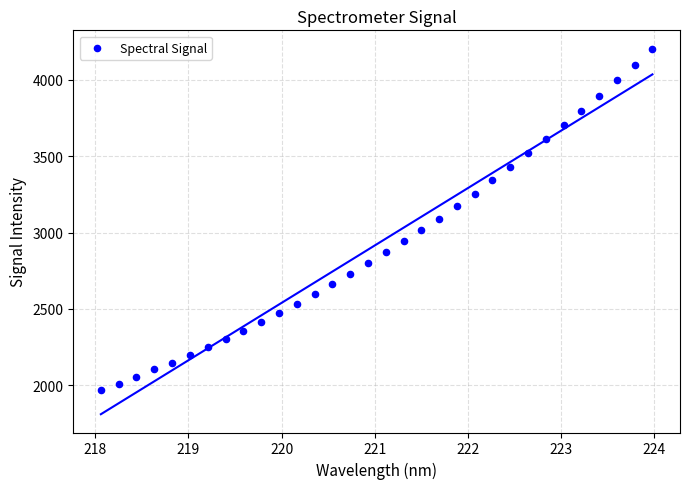

What is the range of X values (max minus min)?

5.9